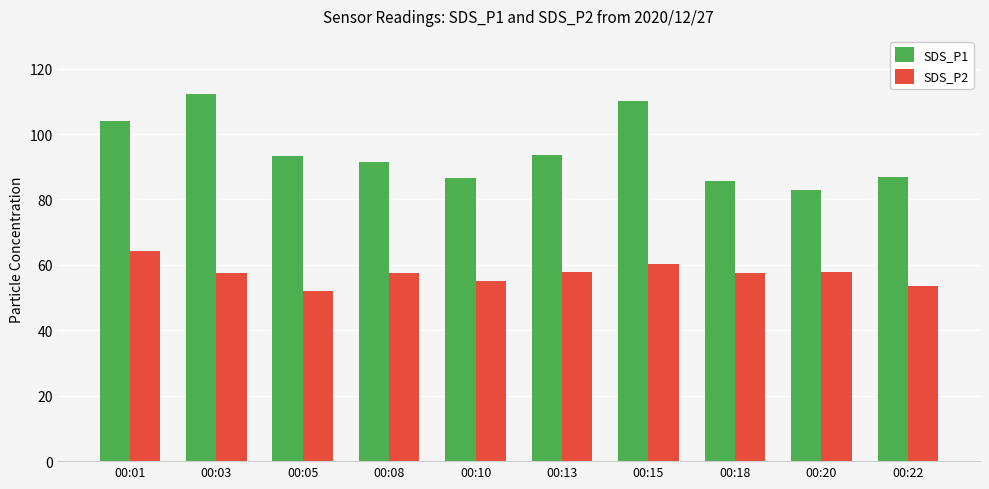

Is the value of SDS_P2 at 00:22 greater than the value of SDS_P1 at 00:08?

No